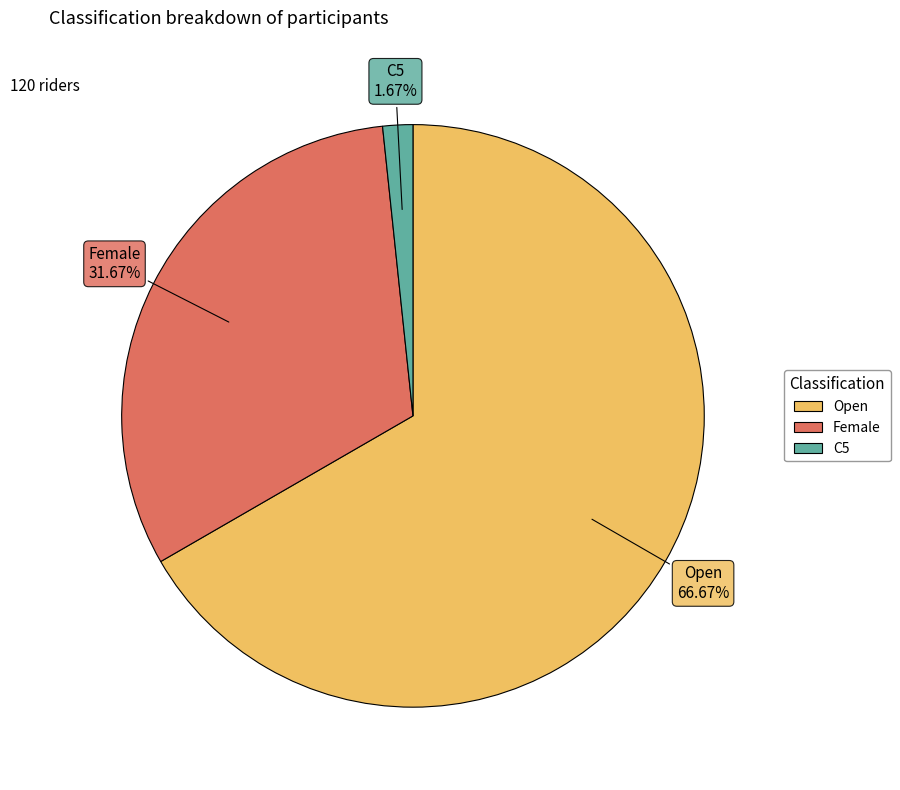

What percentage do Open and C5 together represent?

68.3%